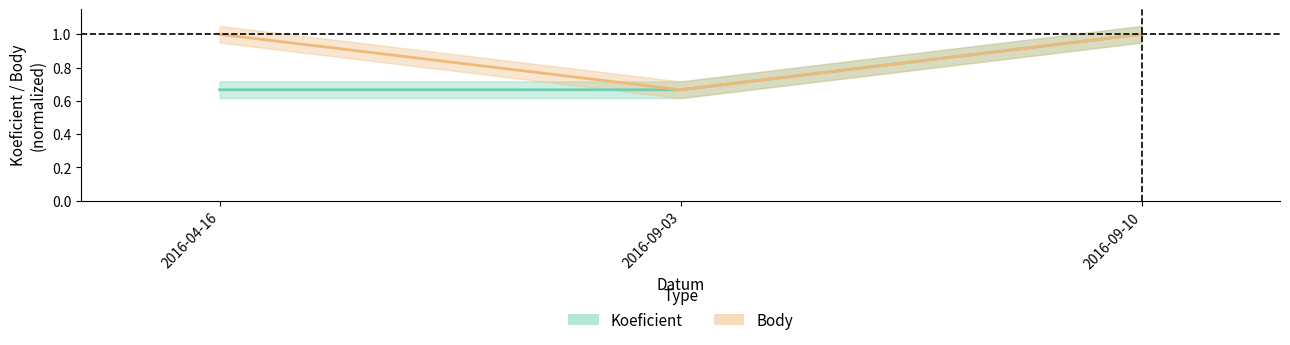

Is this an area chart (filled region under the line)?

No